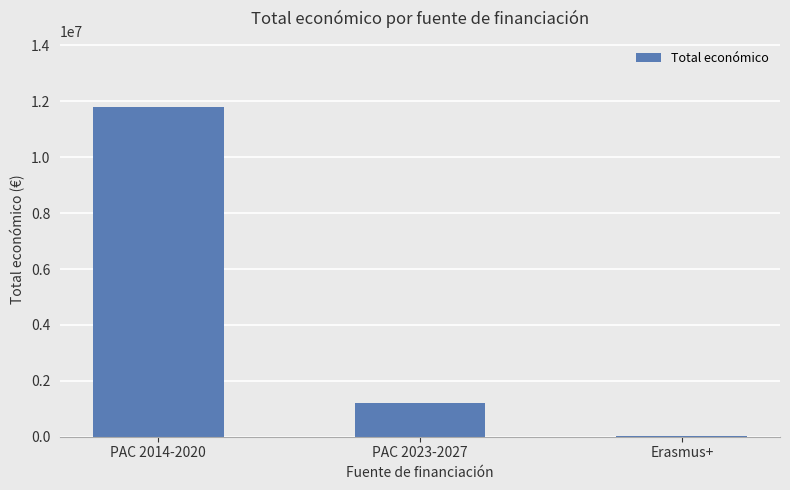

Count the number of categories in the chart.

3